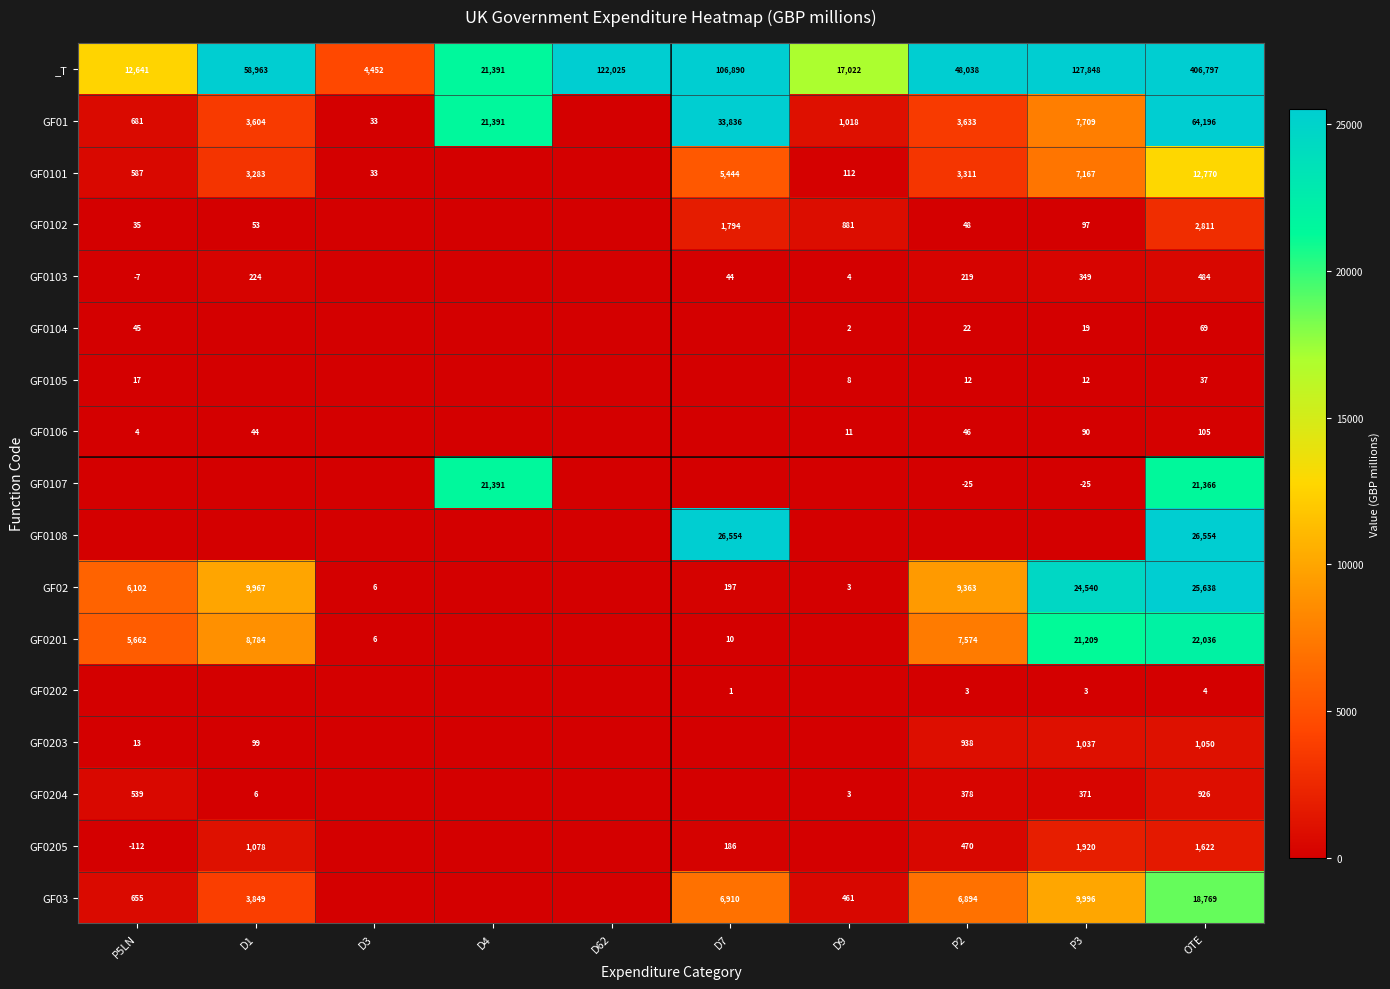

Is it true that _T equals 10526 at D9?

False